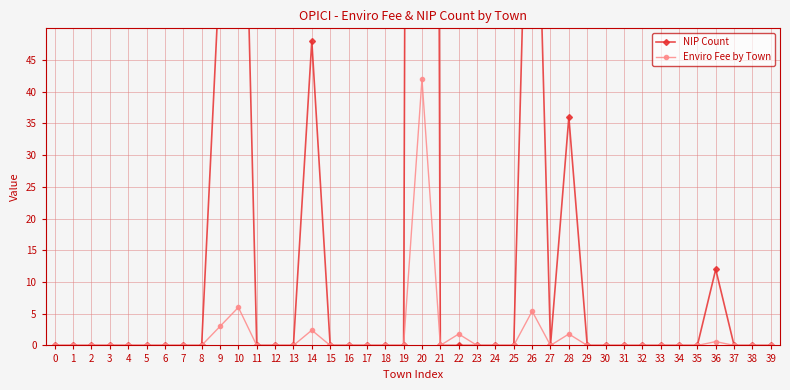

How many interior local valleys does the NIP Count series have?

1